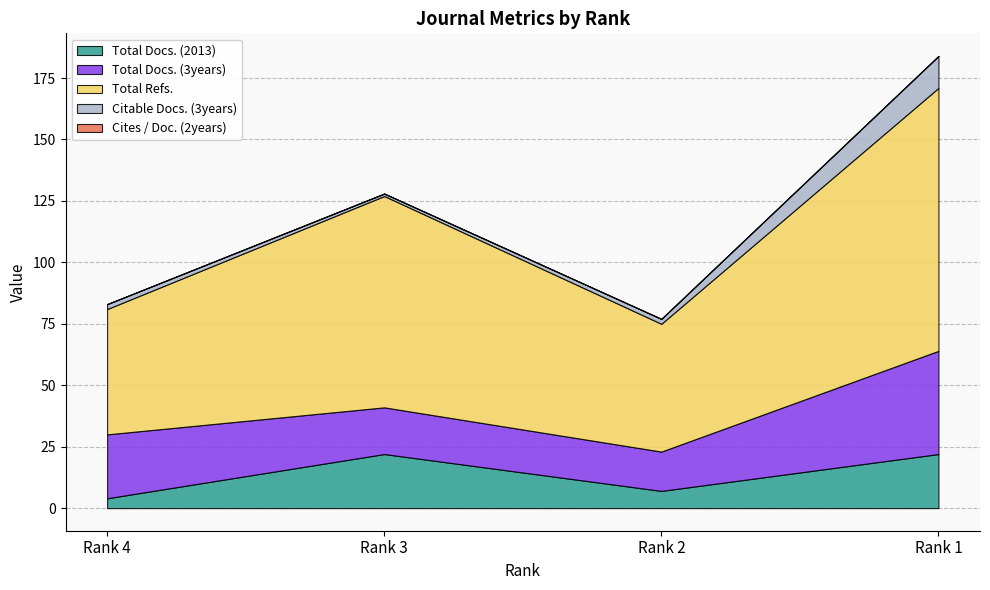

What is the spread (max minus min) of values at Rank 3?

86